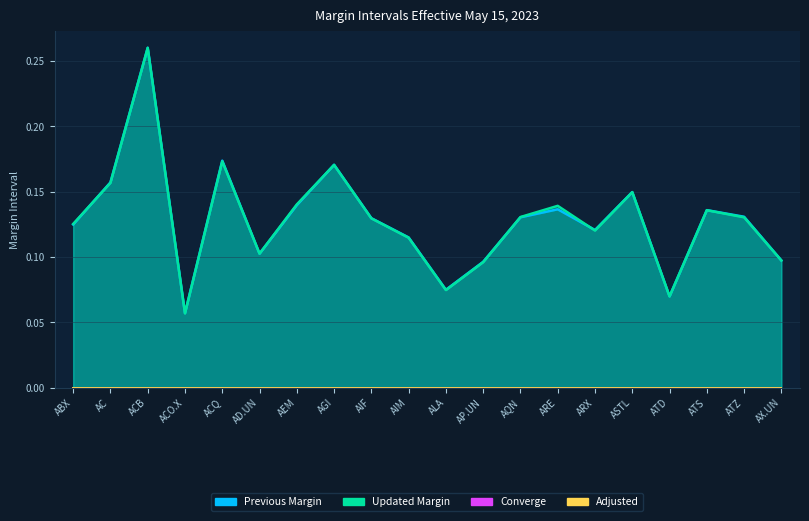

Which series has the largest range (max minus min)?

Updated Margin